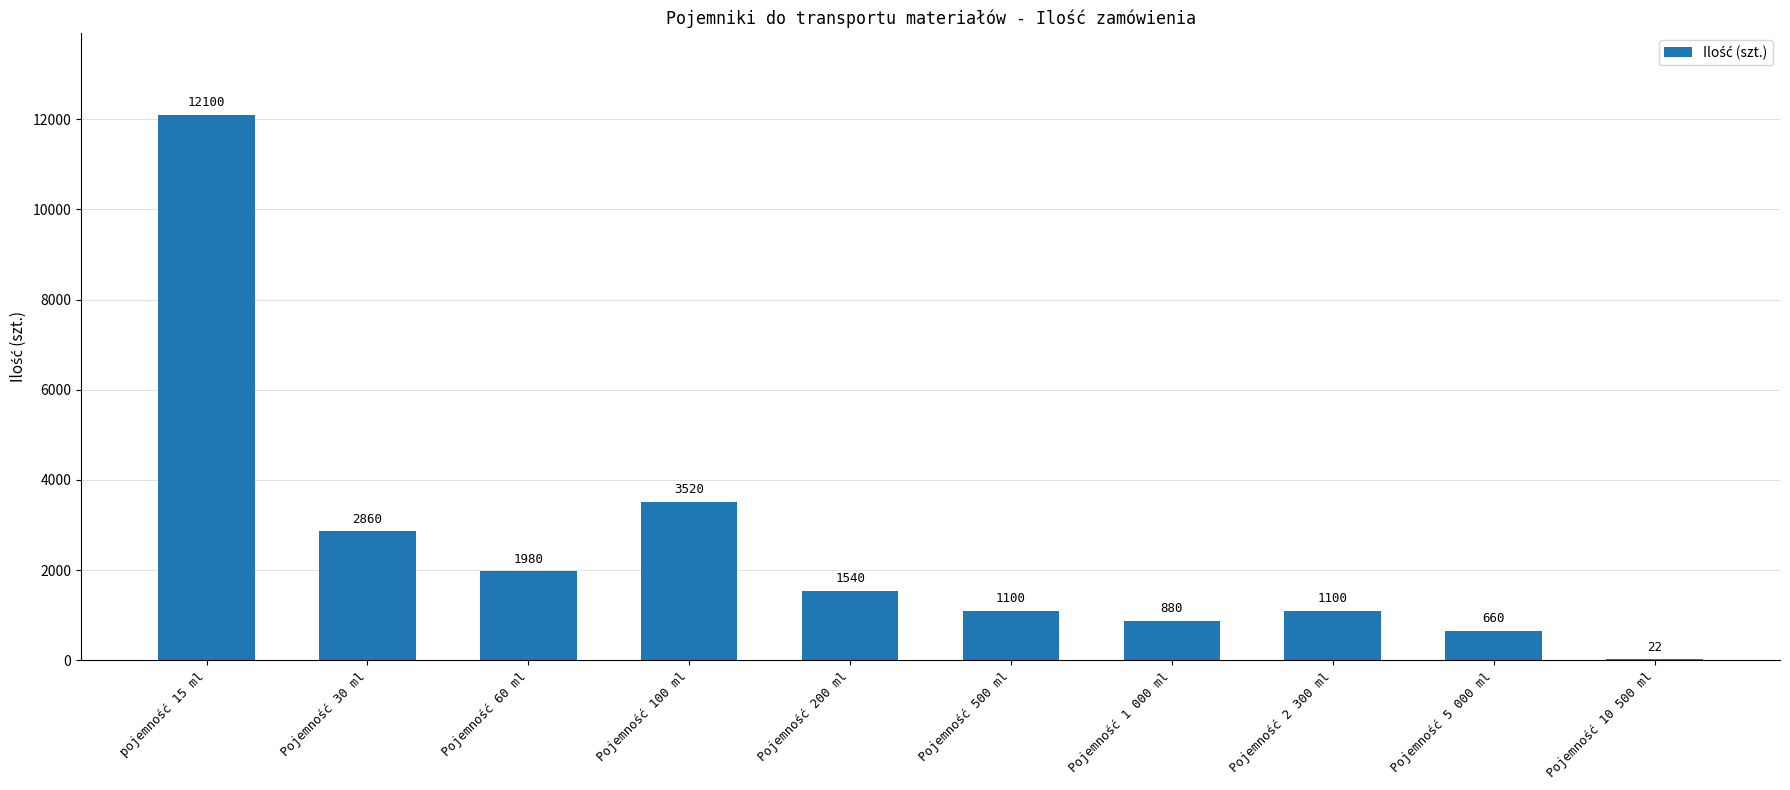

What is the greatest value displayed?

12100